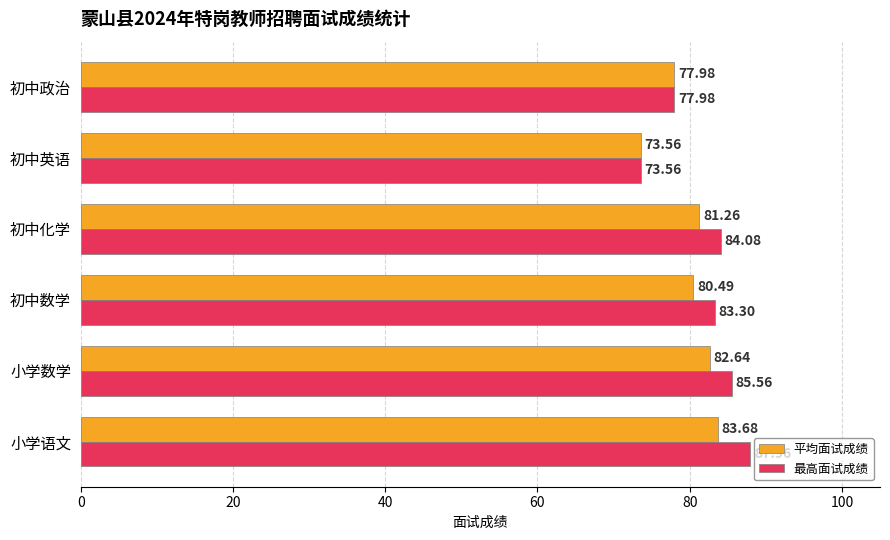

At how many categories does at least one series exceed 77?

5